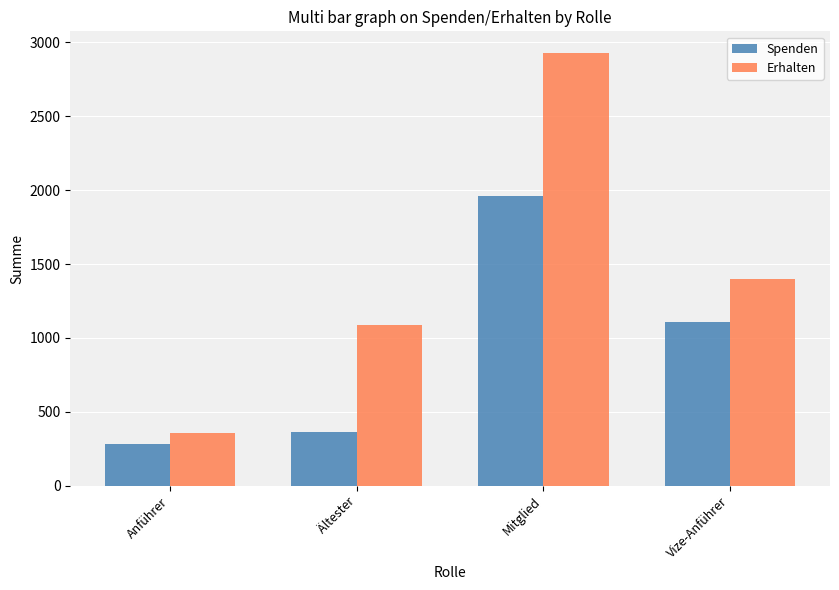

Count the number of data series in this chart.

2